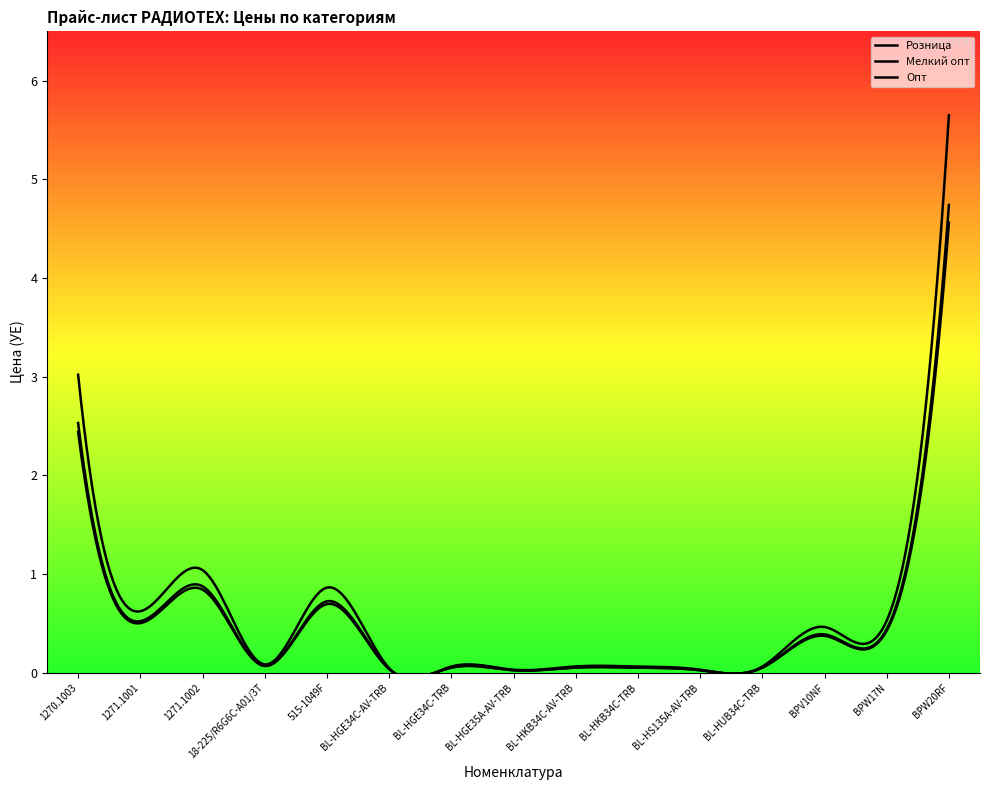

True or false: Мелкий опт and Опт intersect in this chart.

False